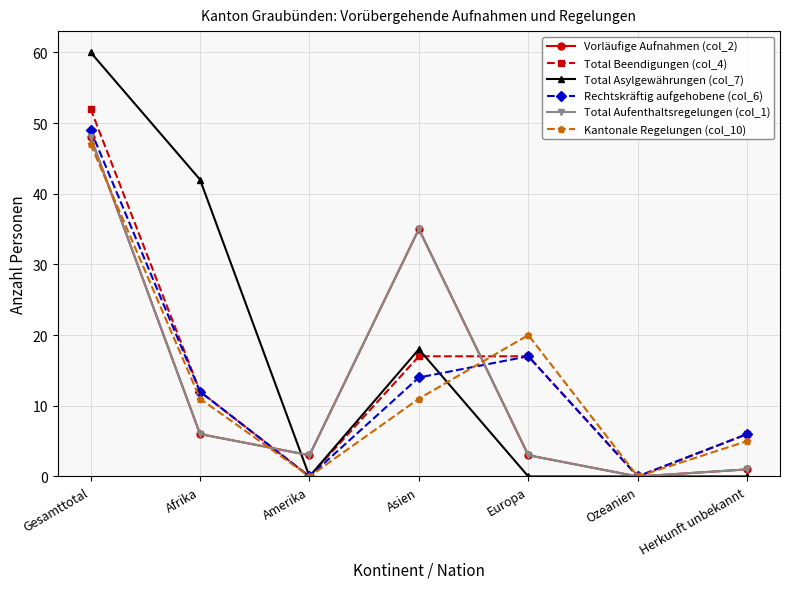

Is this an area chart (filled region under the line)?

No